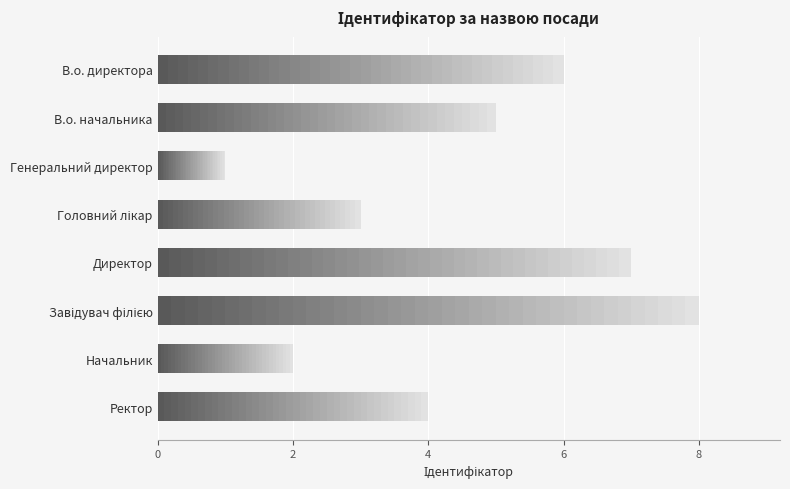

What is the smallest value displayed?

1